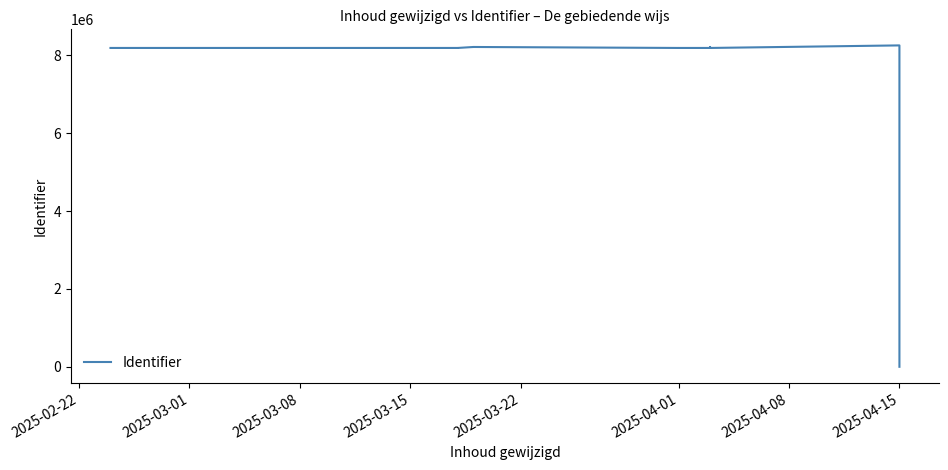

What is the sum of all values?

90247197